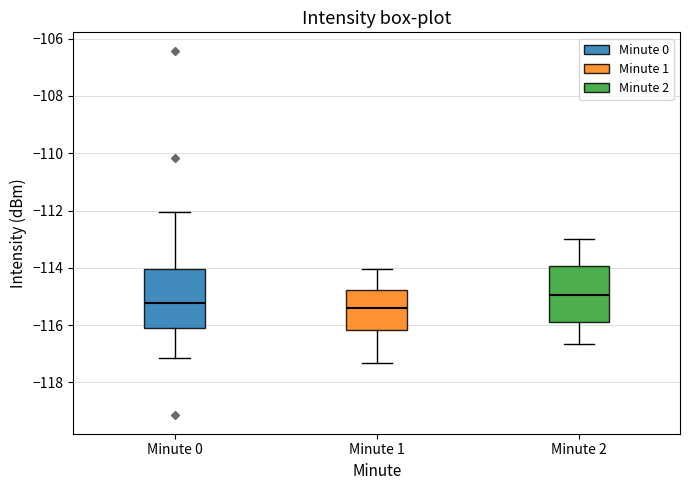

Reading left to right, transcribe this box plot: for each box, give where its median line is, the range the box spans, and where its two whiskers end, as read against the y-axis. The values are not printed on the chart, so give them approximately, as read against the axis.

Minute 0: median -115.2, box -116.0 to -114.0, whiskers -117.2 to -112.0
Minute 1: median -115.4, box -116.2 to -114.8, whiskers -117.4 to -114.0
Minute 2: median -115.0, box -115.8 to -114.0, whiskers -116.6 to -113.0